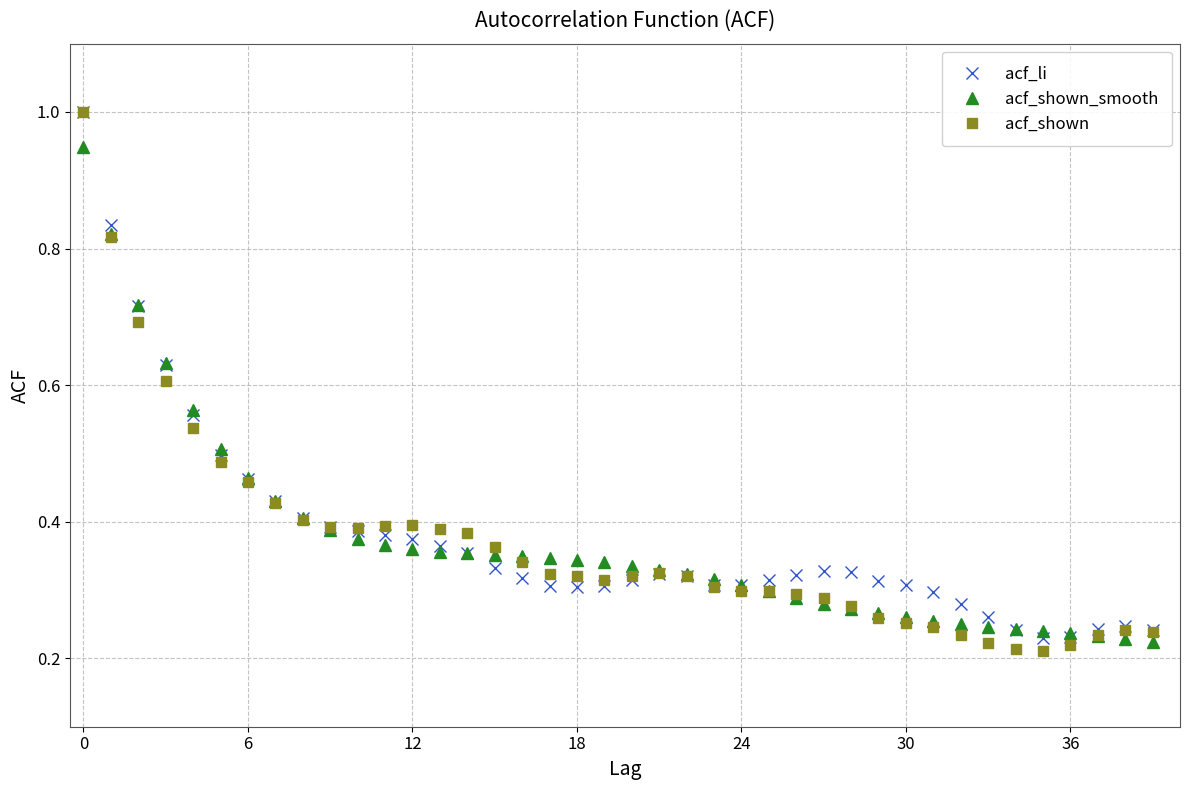

Which series has the widest spread of values?

acf_shown